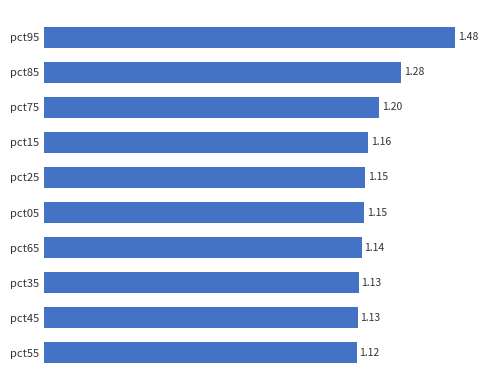

Approximately how many times larger is the value at pct05 compared to pct25?

1.0